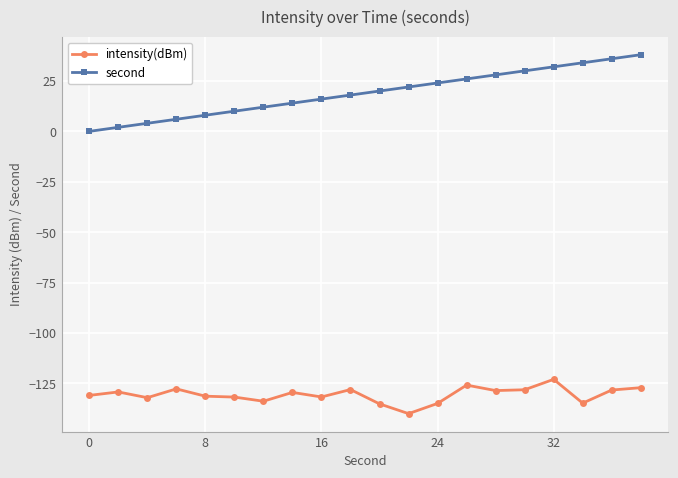

How many values in second are above zero?

19